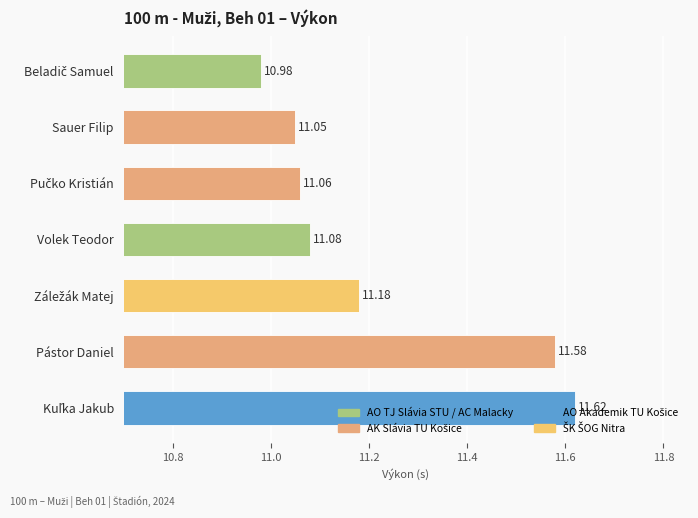

Are the bars grouped side by side (vs. stacked)?

No